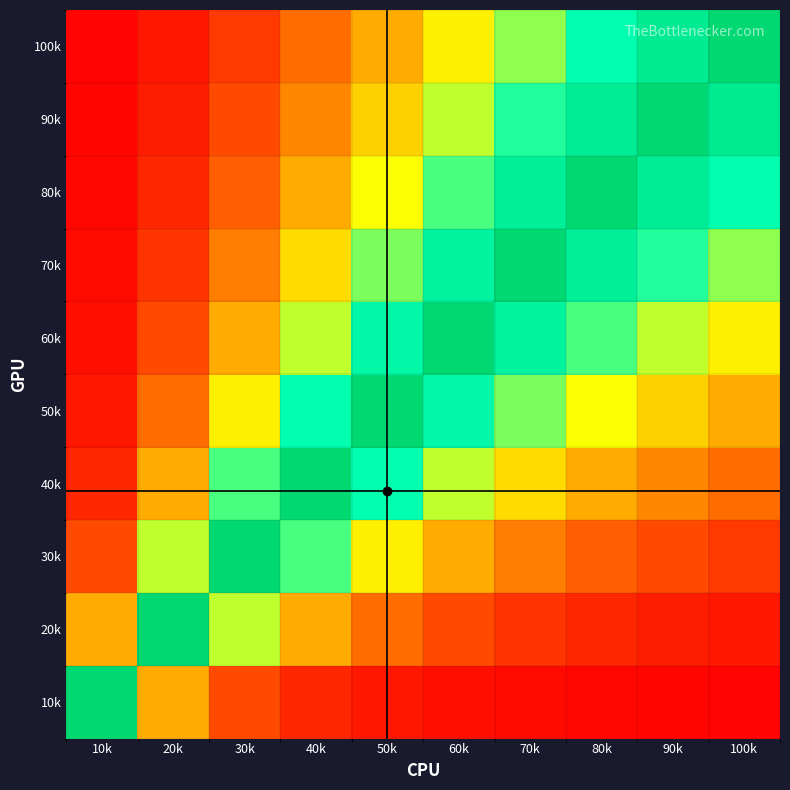

Rank the series at 10k from lowest to highest value.

100k, 90k, 80k, 70k, 60k, 50k, 40k, 30k, 20k, 10k